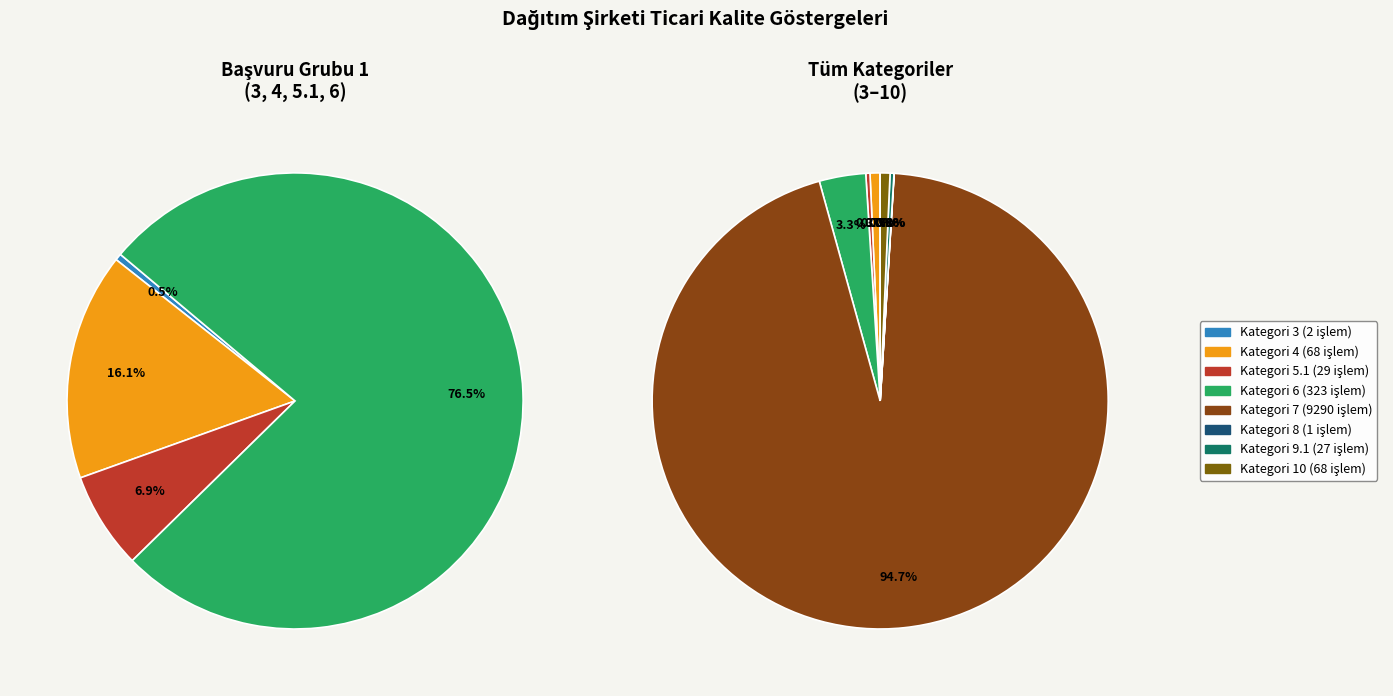

To the nearest percent, what percentage of the pie is 7?

95%